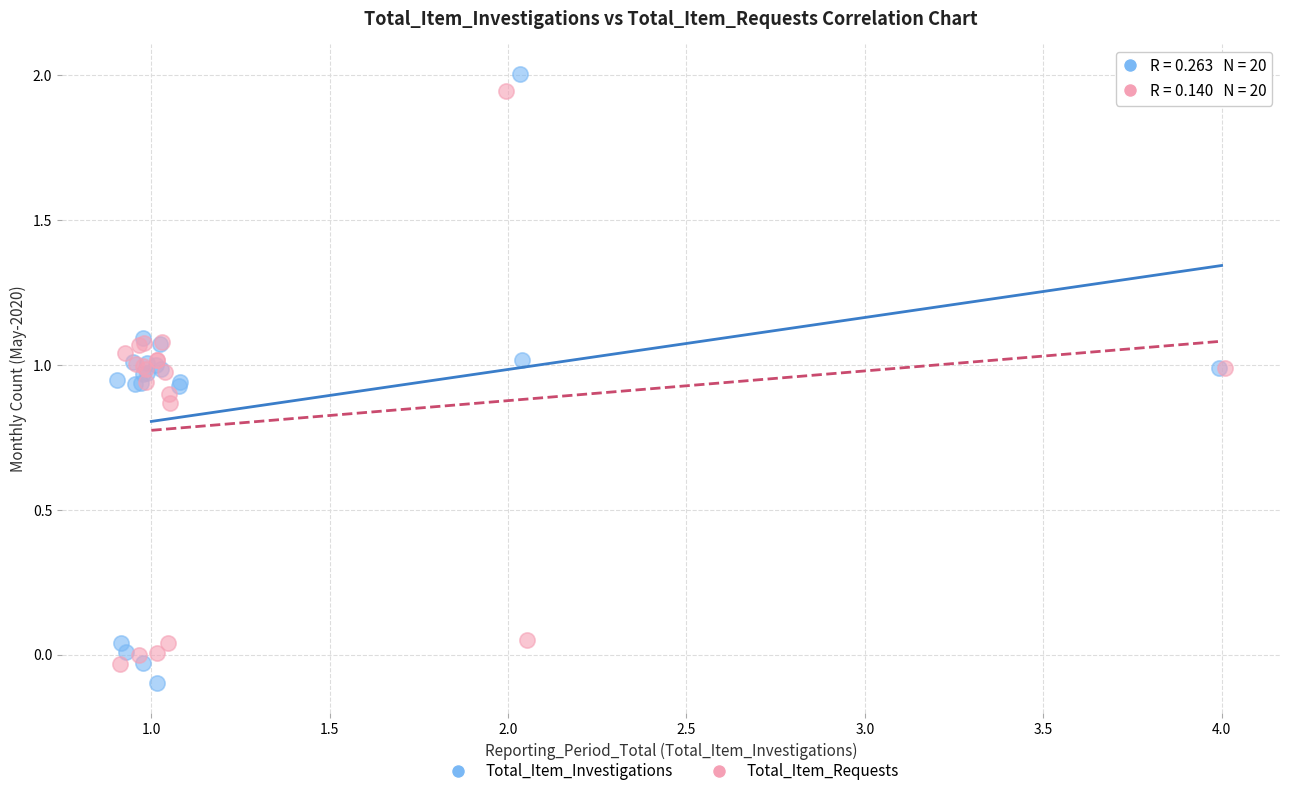

Which series has the widest spread of Y values?

Total_Item_Investigations